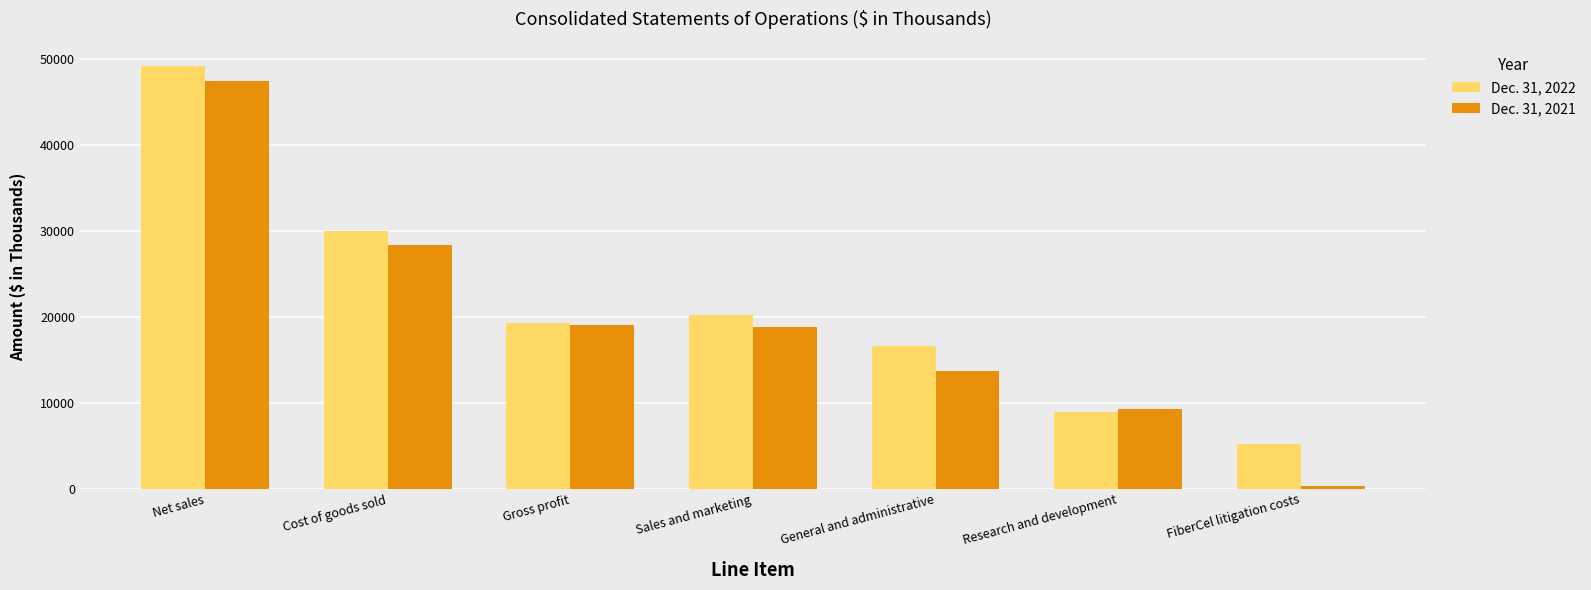

Are the bars grouped side by side (vs. stacked)?

Yes